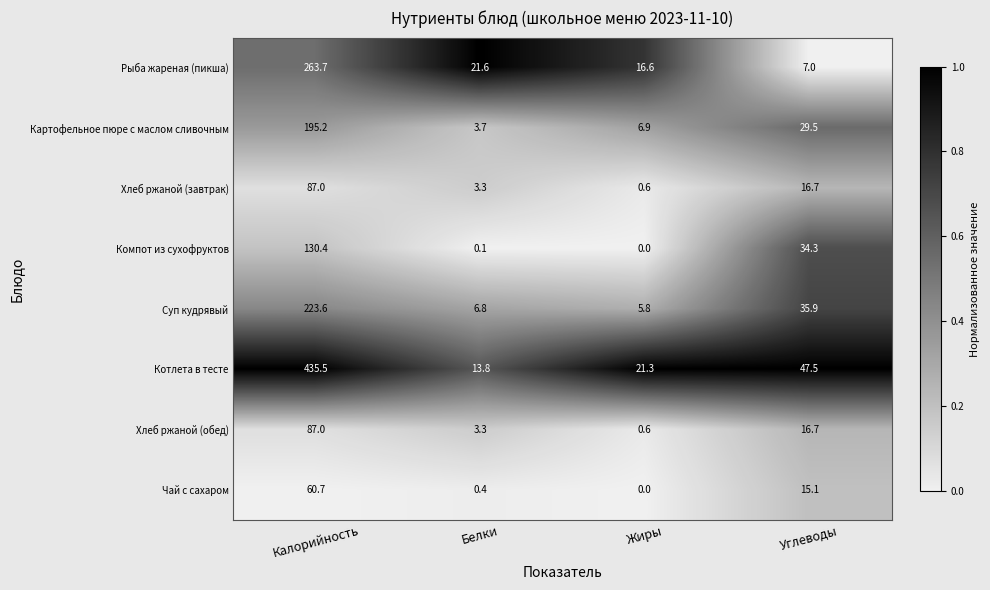

Where does the Хлеб ржаной (обед) series first go above 16?

Калорийность